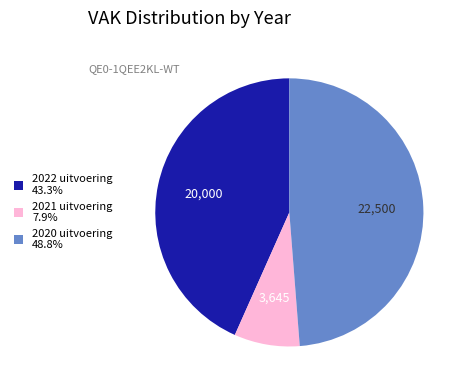

Do 2021 uitvoering and 2022 uitvoering together represent more than half of the pie?

Yes